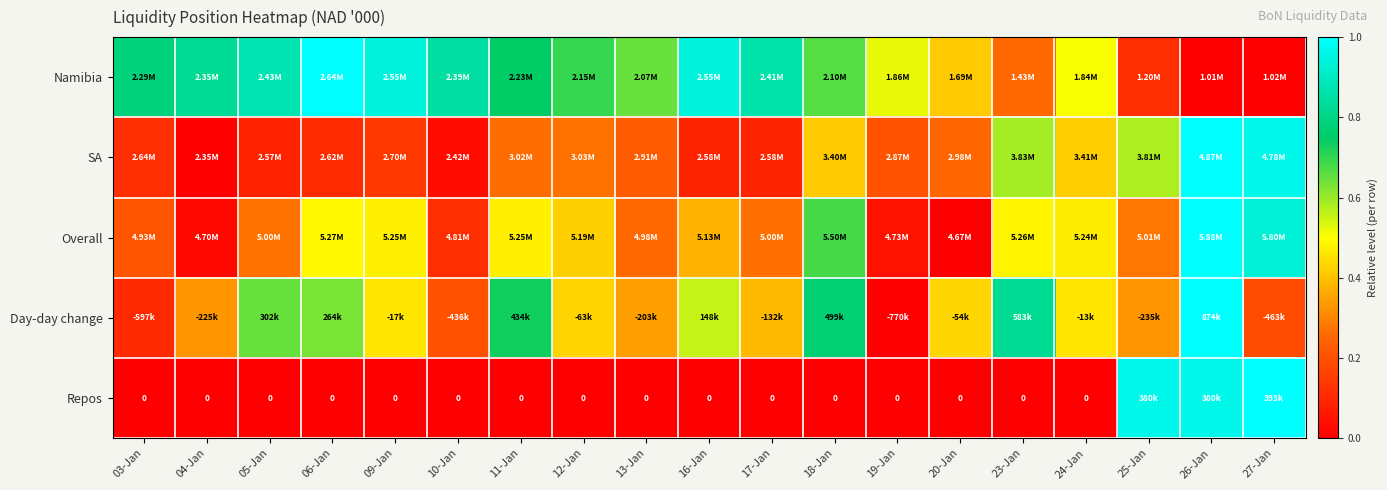

Is it true that Overall equals 0.6 at 27-Jan?

False